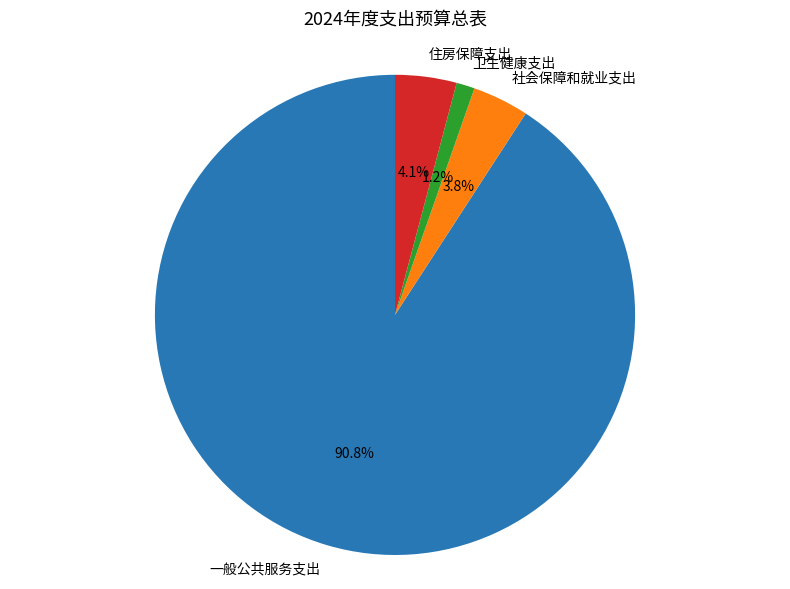

Which category accounts for the majority?

一般公共服务支出